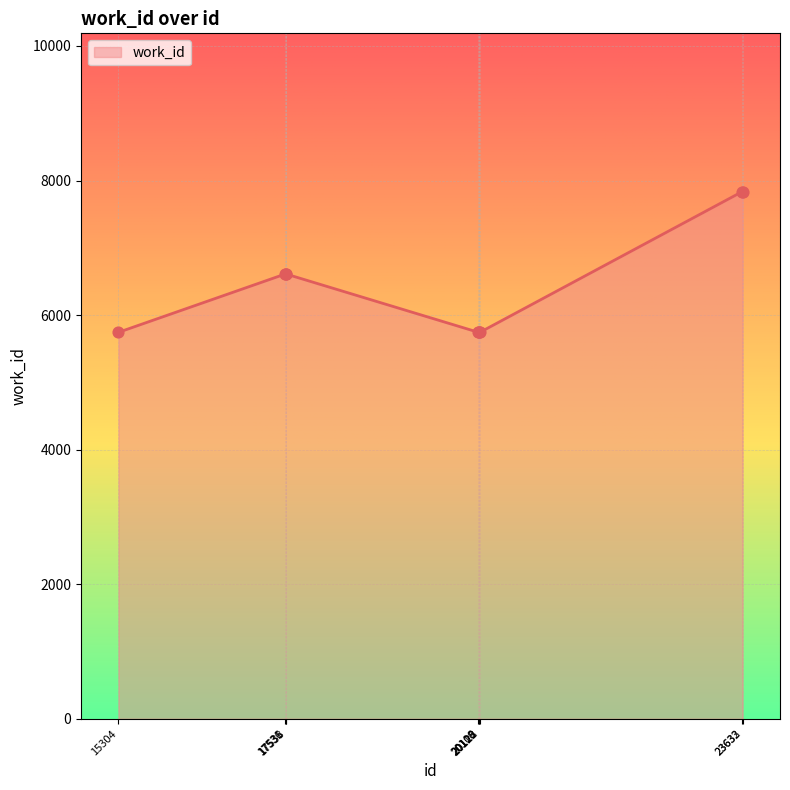

What is the change in value from 17531 to 23633?

+1226